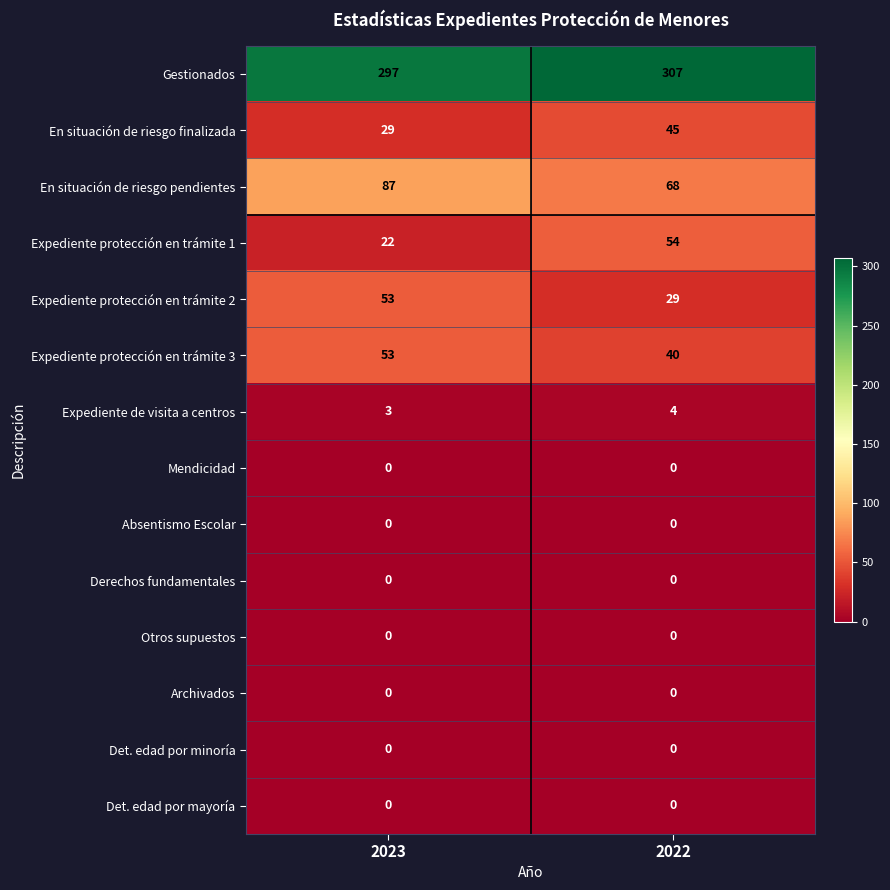

Read the Expediente protección en trámite 2 value at 2023, to the nearest 10.

50